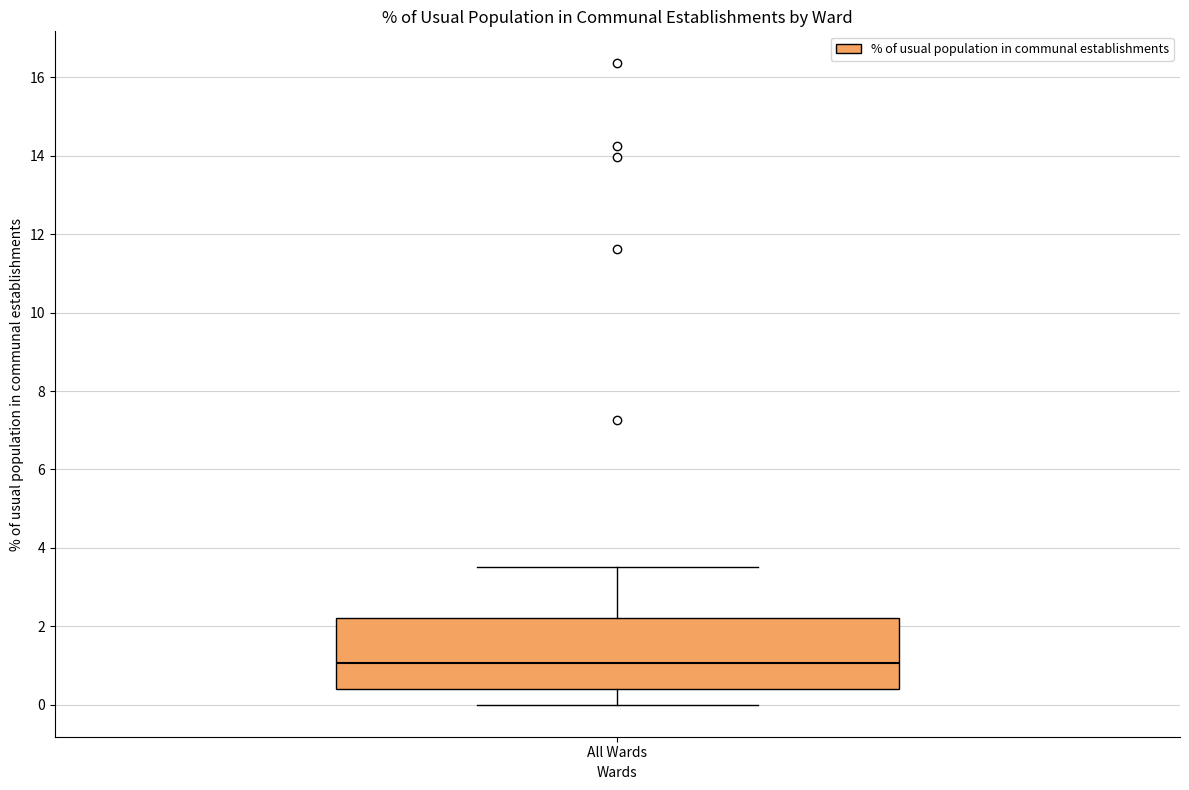

Where is the lower edge of the box for All Wards on the y-axis? The values are not printed on the chart, so give them approximately, as read against the axis.

0.4